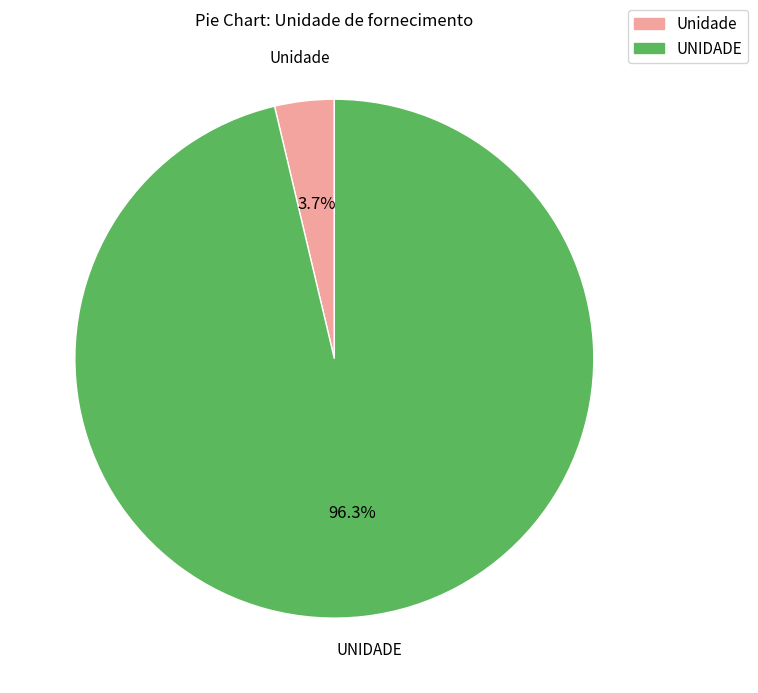

Is there any slice that represents more than half of the pie?

Yes